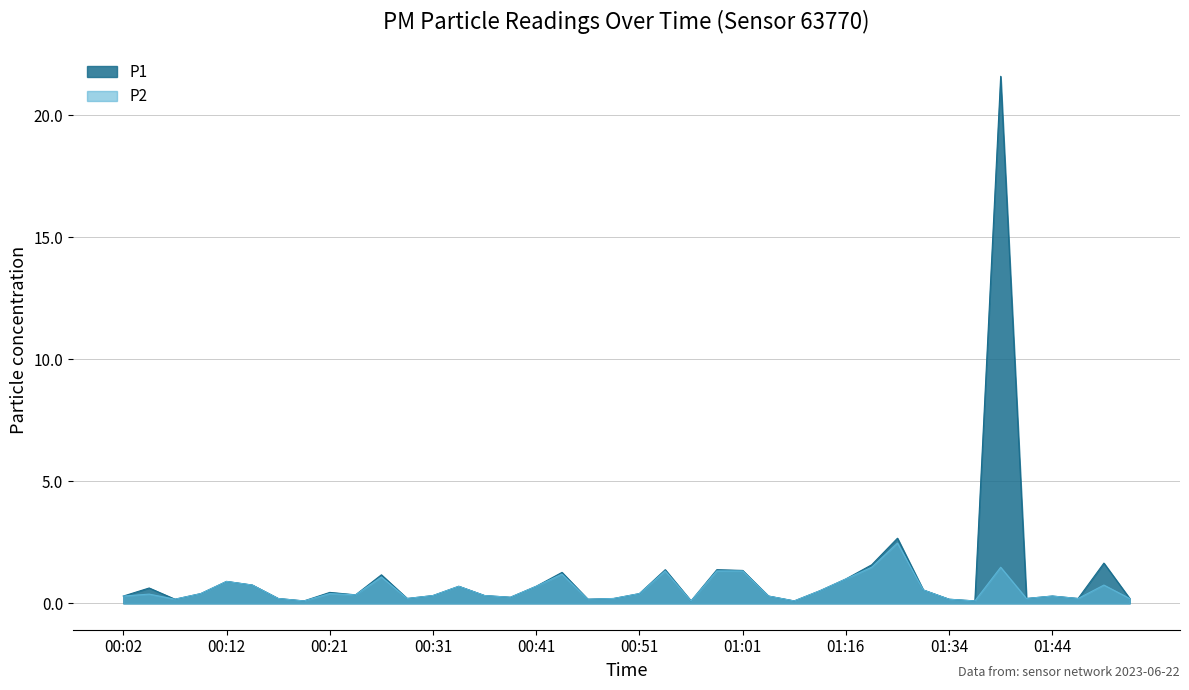

Does the chart display data point markers on the line(s)?

No